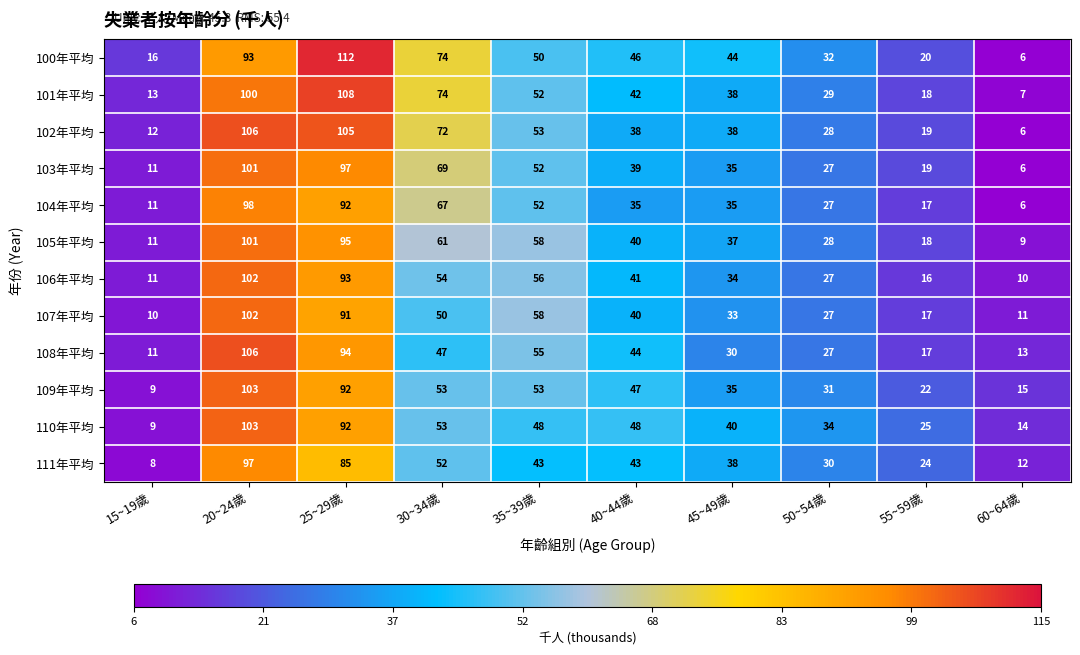

What is the greatest value displayed?

112